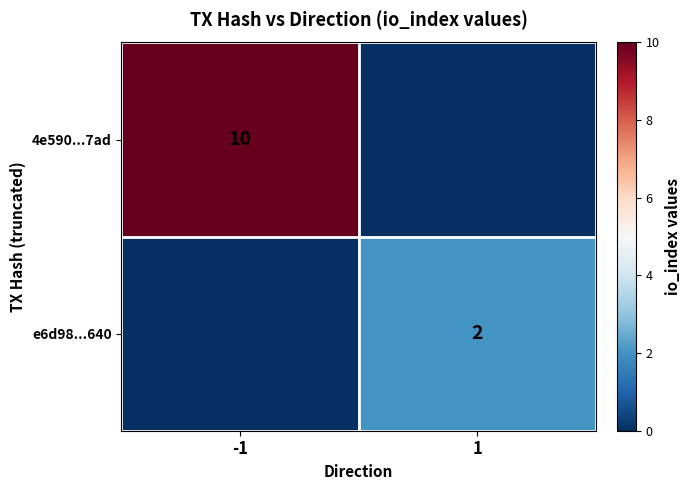

Is the value of e6d98...640 at 1 greater than the value of 4e590...7ad at -1?

No